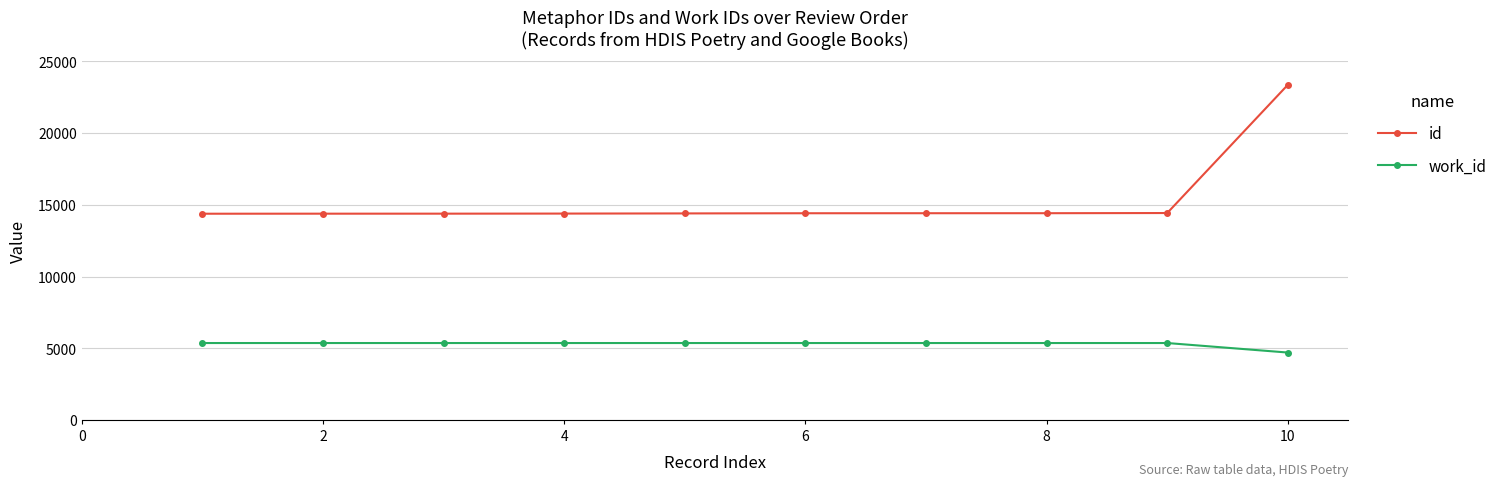

True or false: id and work_id intersect in this chart.

False